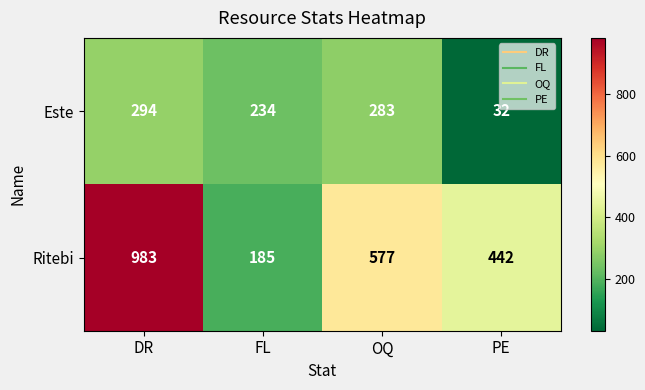

Reading left to right, extract all data points from this chart.

Este: DR=294	FL=234	OQ=283	PE=32
Ritebi: DR=983	FL=185	OQ=577	PE=442